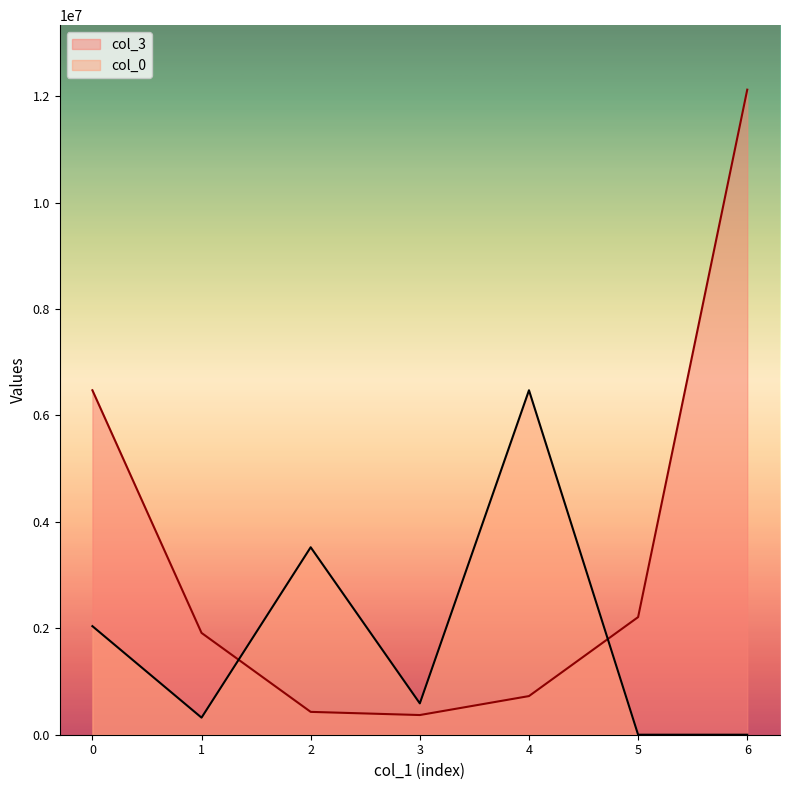

True or false: col_3 has more than 2 interior local peaks.

False